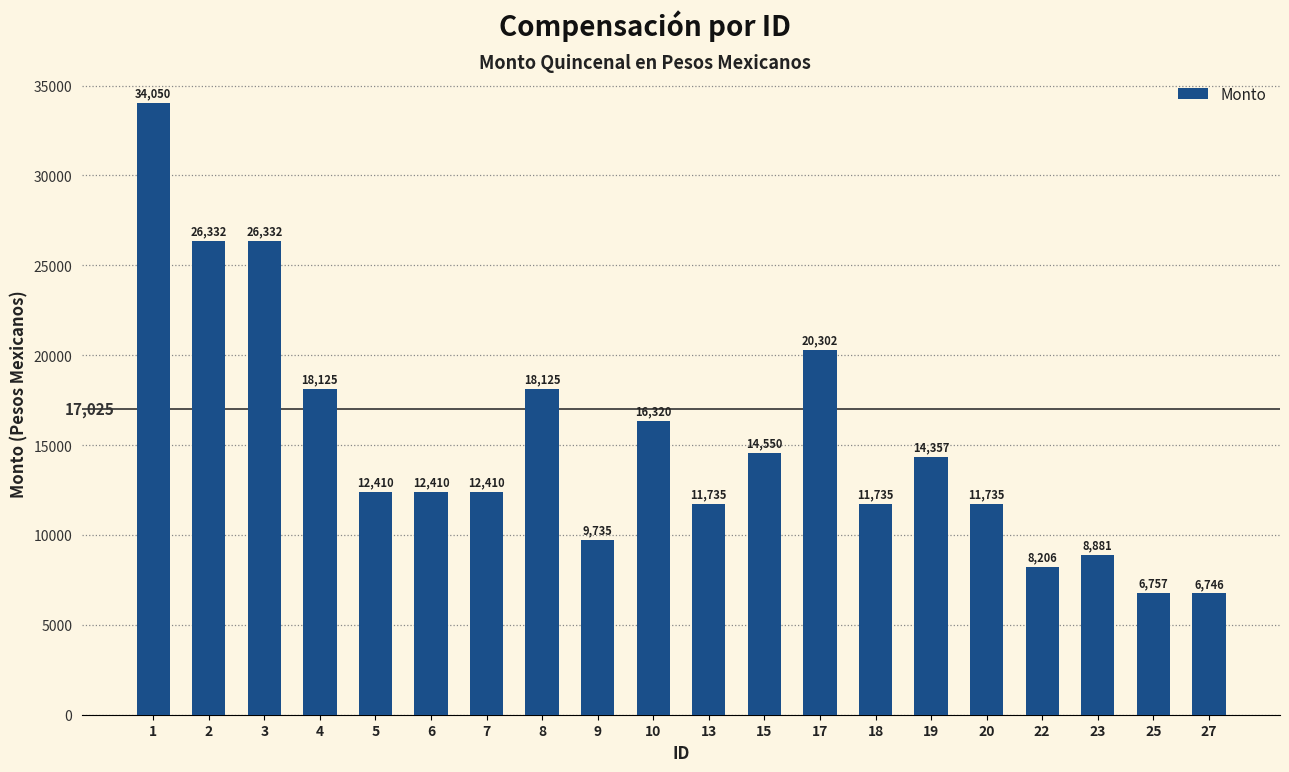

Is it true that the value at 3 is 16254.4?

False